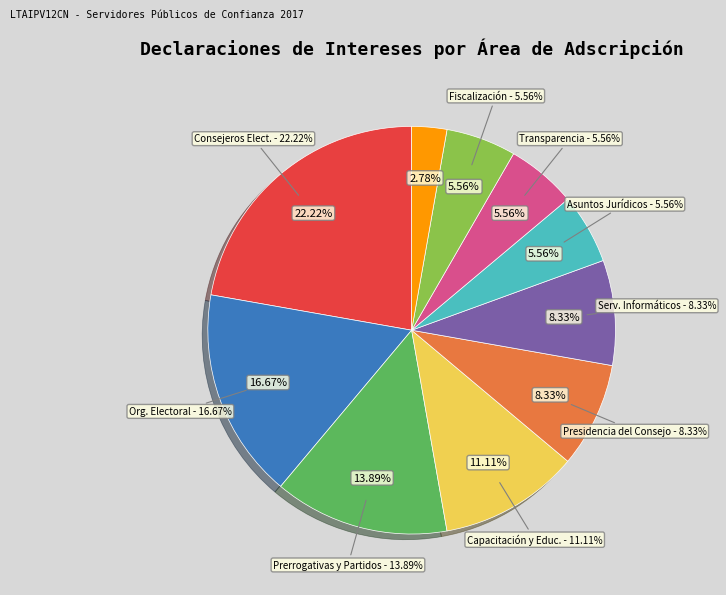

What is the change in value from Unidad Tecnica de Servicios Informaticos to Dirección Ejecutiva de Asuntos Jurídicos?

-1